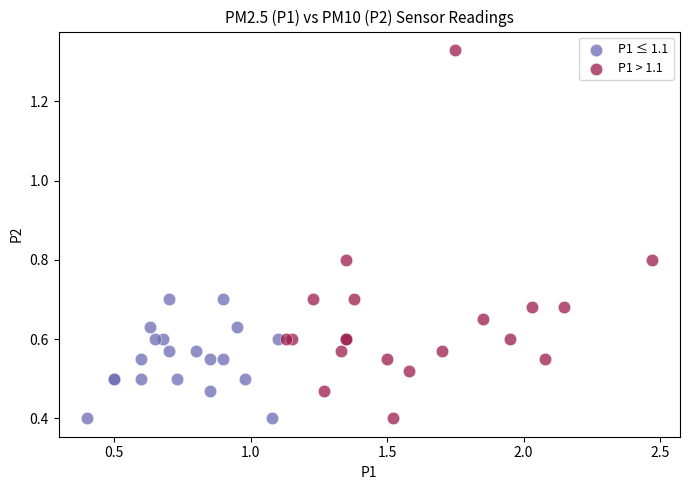

Which series contains the highest Y value?

P1 > 1.1